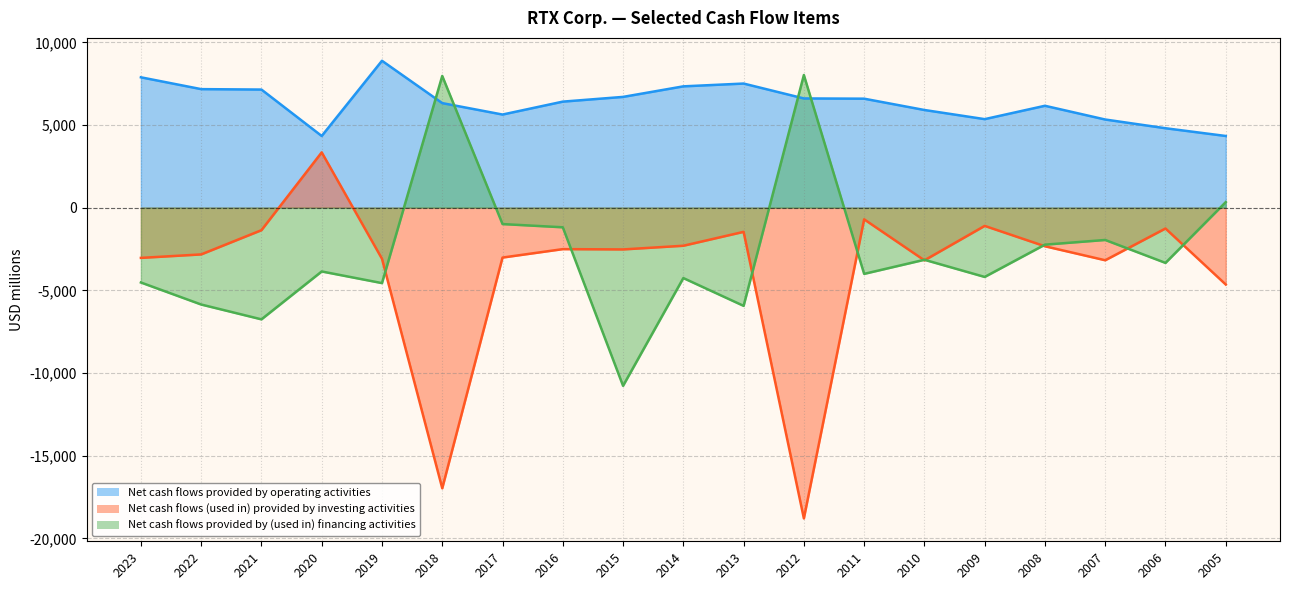

Which series has the widest spread of values?

Net cash flows (used in) provided by investing activities